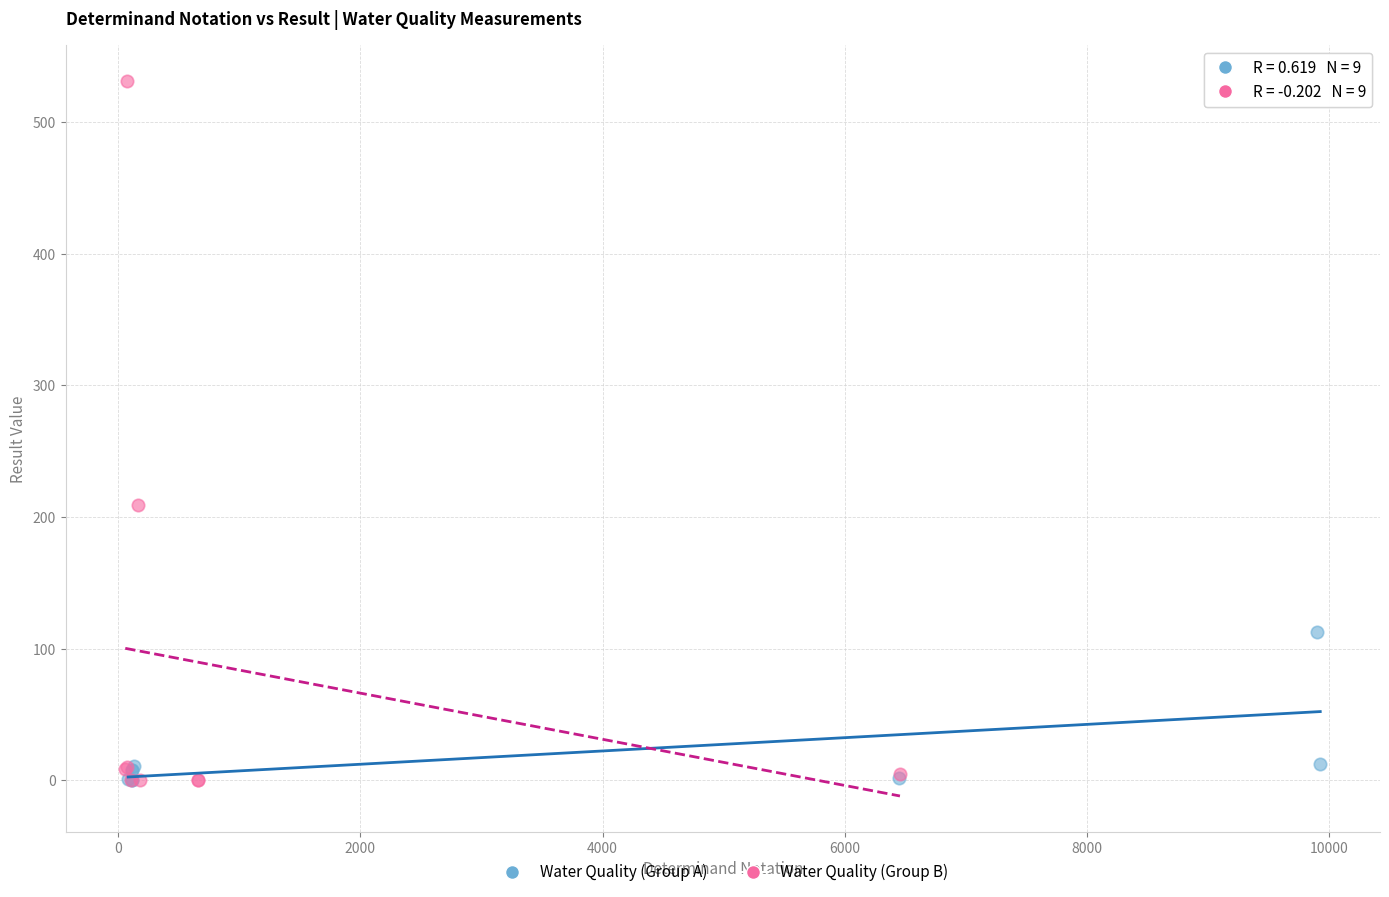

What are all the series names shown in the legend?

Water Quality (Group A), Water Quality (Group B)